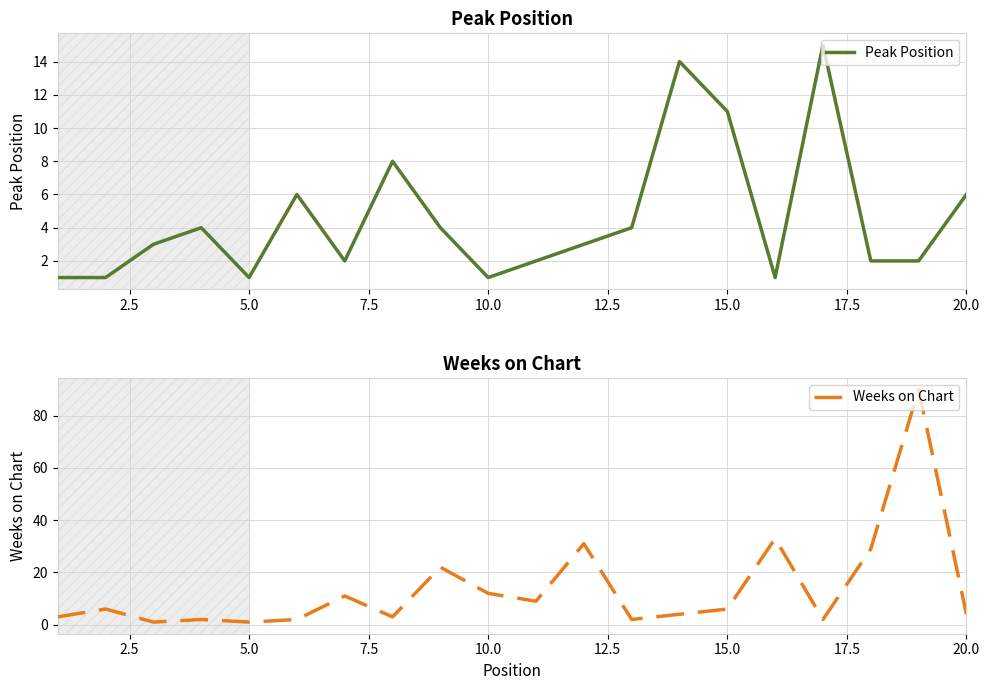

How many intersections are there between Weeks on Chart and Peak Position?

9